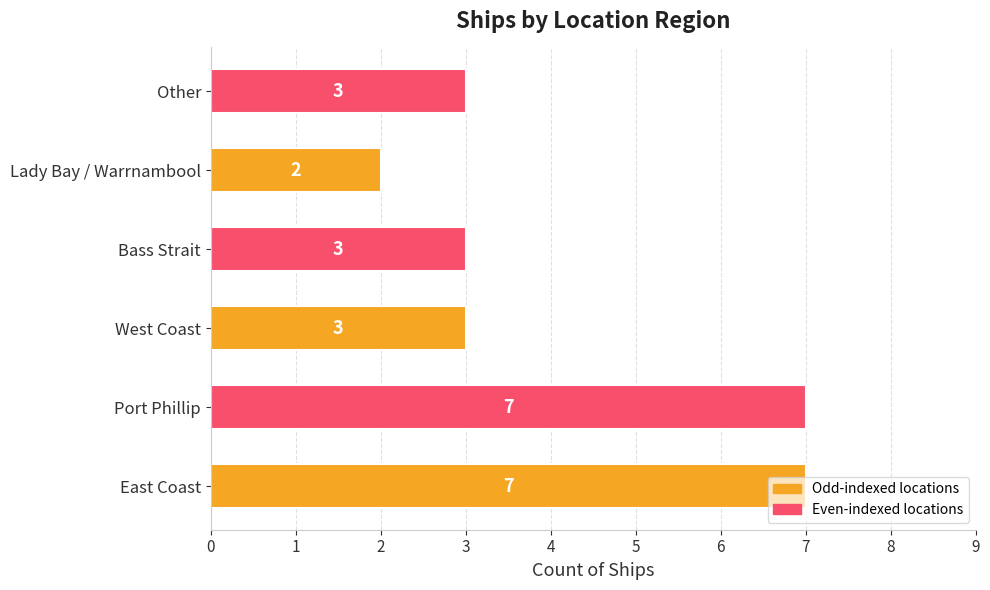

What is the average value?

4